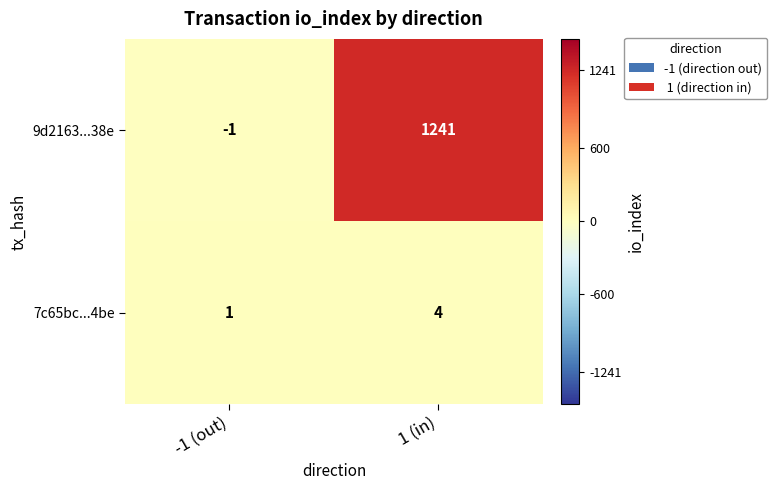

Rank the series at 1 (in) from highest to lowest value.

9d2163...38e, 7c65bc...4be